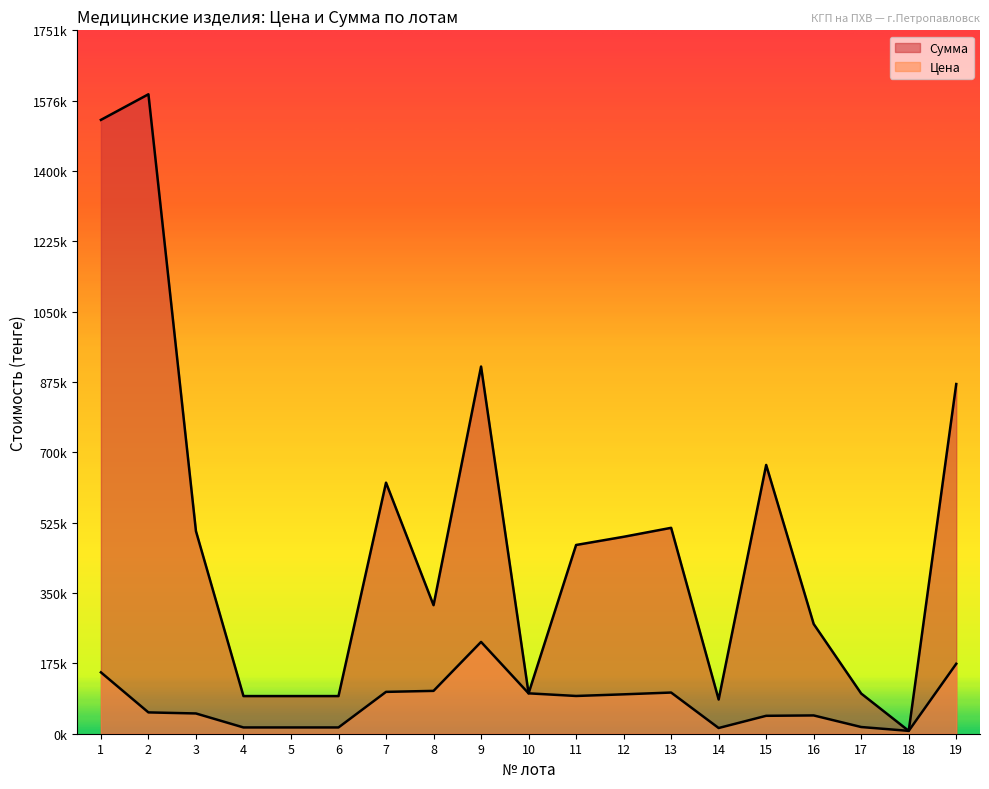

Which category has the highest value in the Сумма series?

2